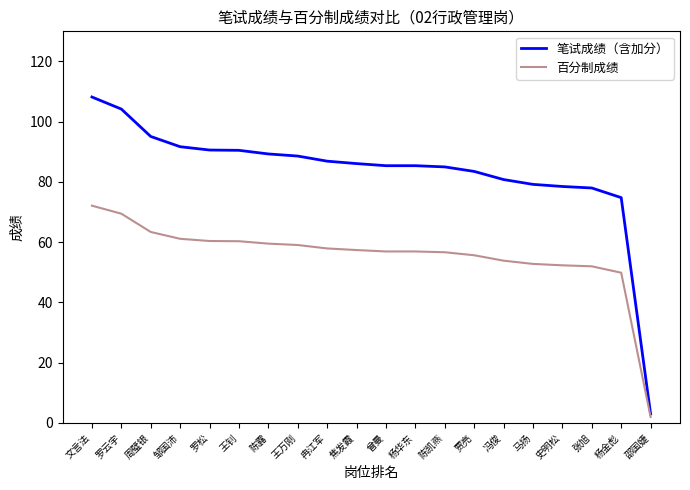

Which series has the largest range (max minus min)?

笔试成绩（含加分）